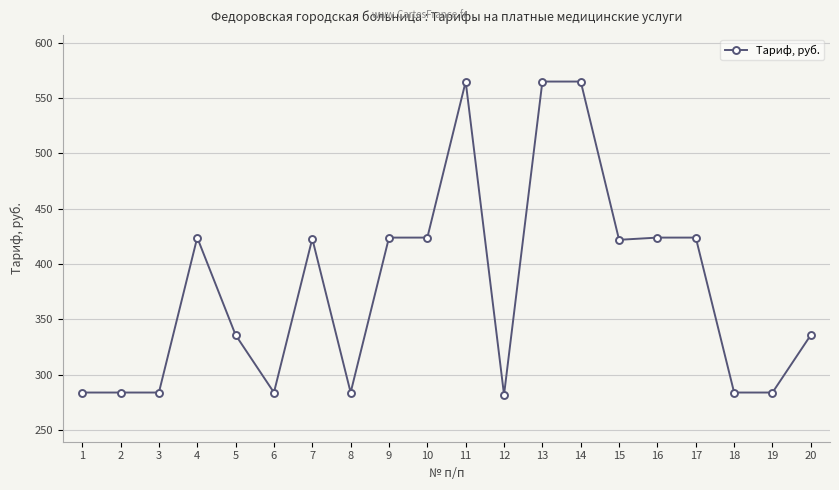

Count the number of data series in this chart.

1